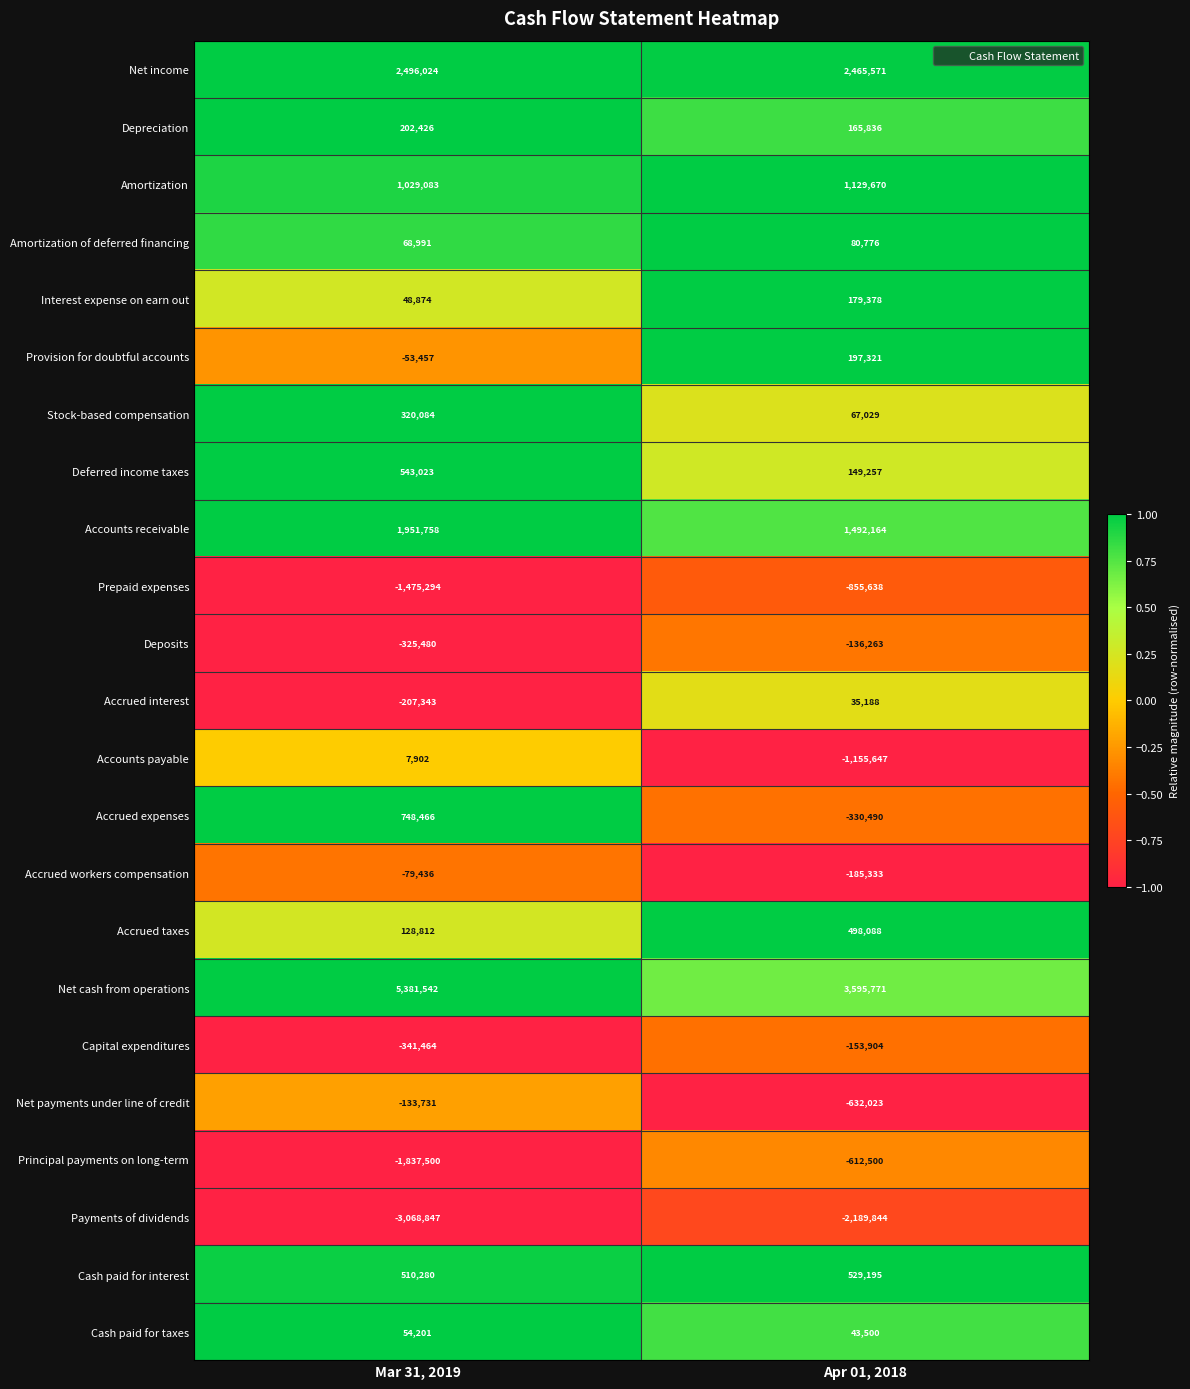

Is it true that Principal payments on long-term equals -3075829 at Mar 31, 2019?

False